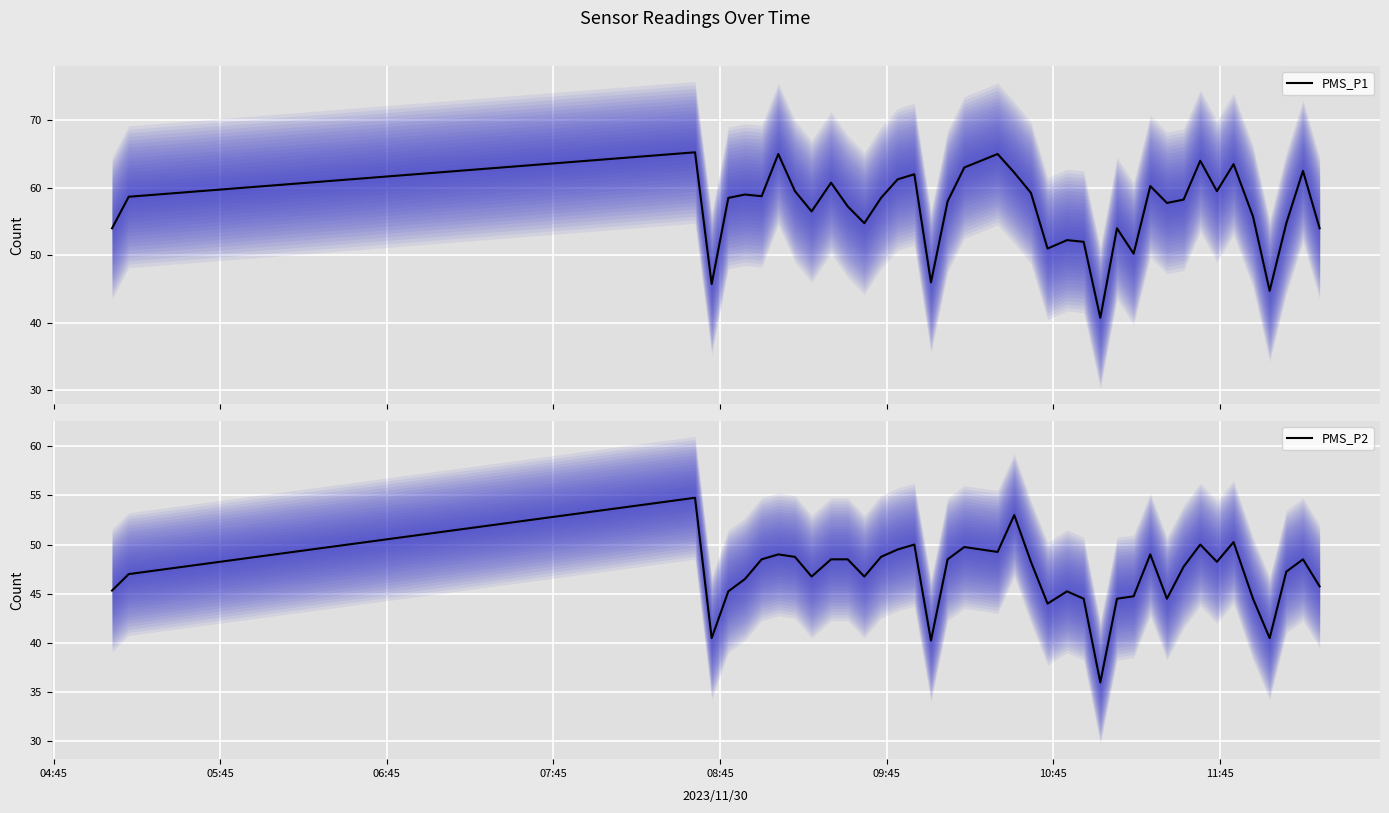

Is this an area chart (filled region under the line)?

No